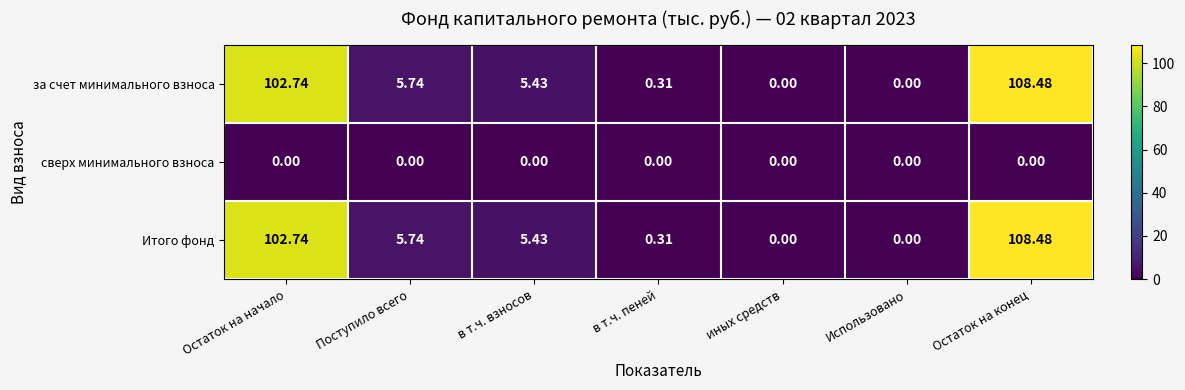

At which label does Итого фонд reach its peak?

Остаток на конец